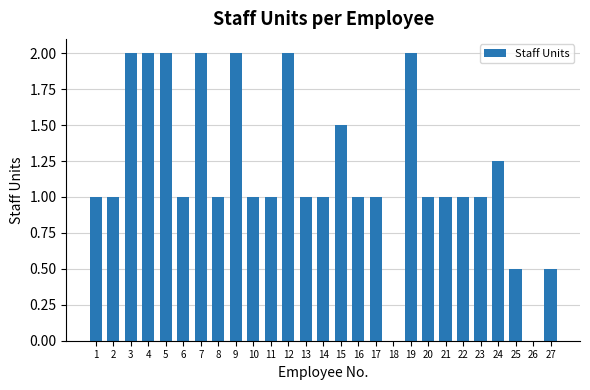

What is the greatest value displayed?

2.0